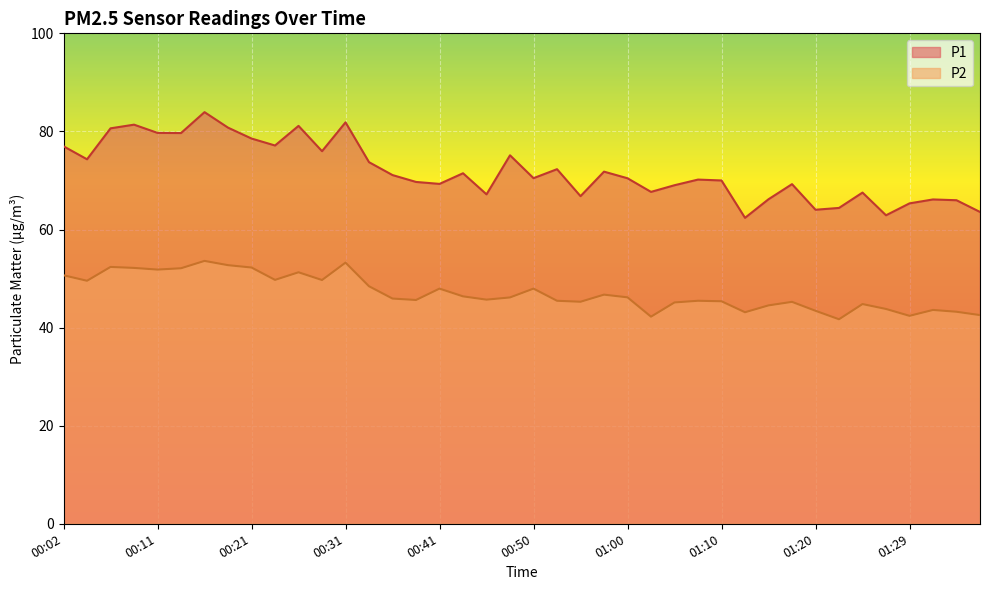

Which has a higher value, 00:09 or 01:12?

00:09